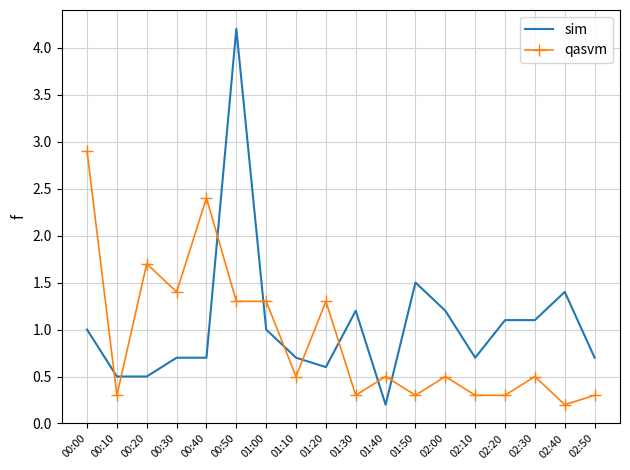

What are all the series names shown in the legend?

sim, qasvm